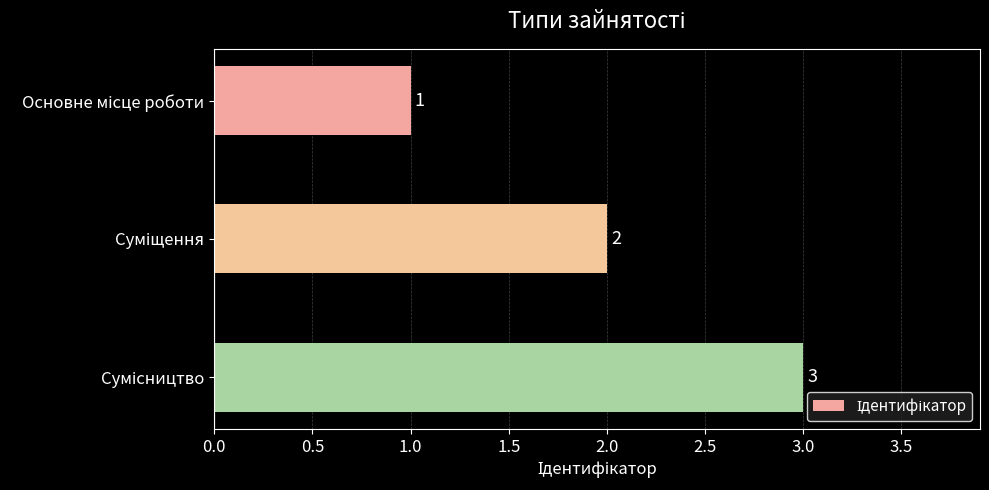

What is the maximum value shown in the chart?

3